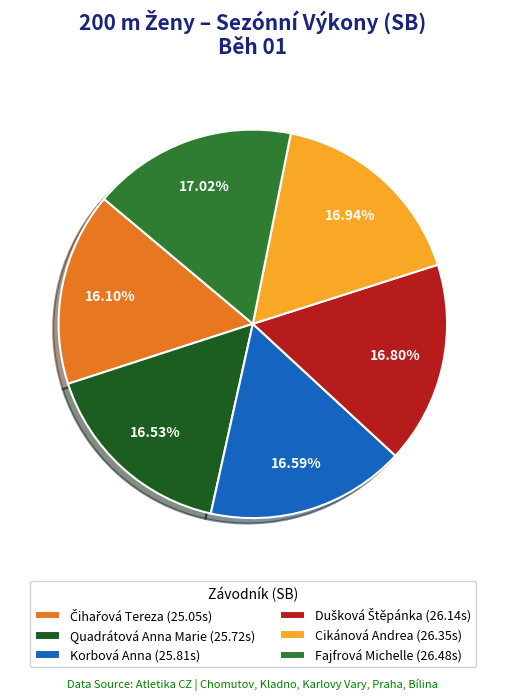

Does Fajfrová Michelle (26.48s) represent more than half of the total?

No